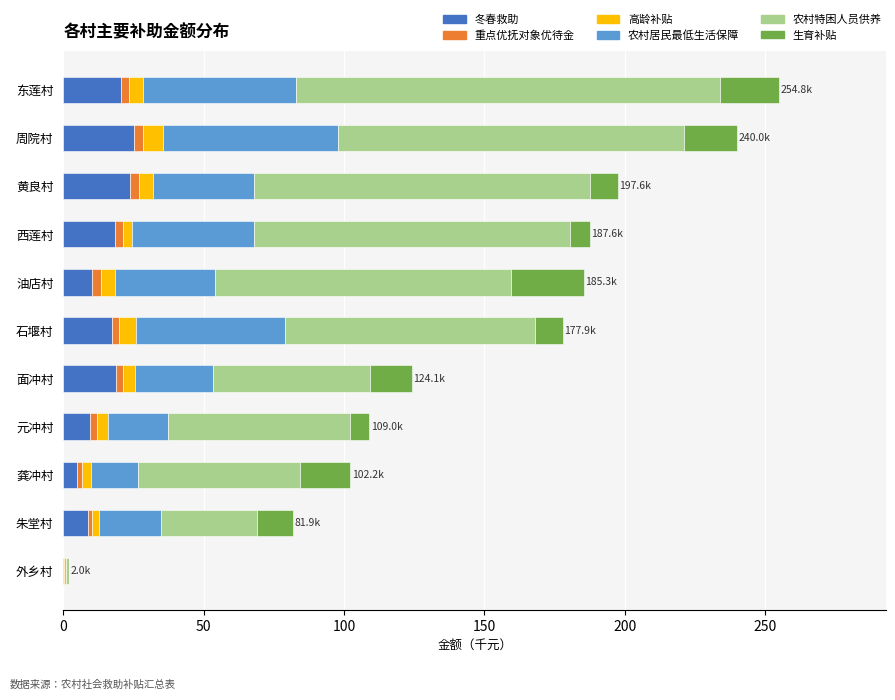

What is the sum of all 冬春救助 values?

157.6